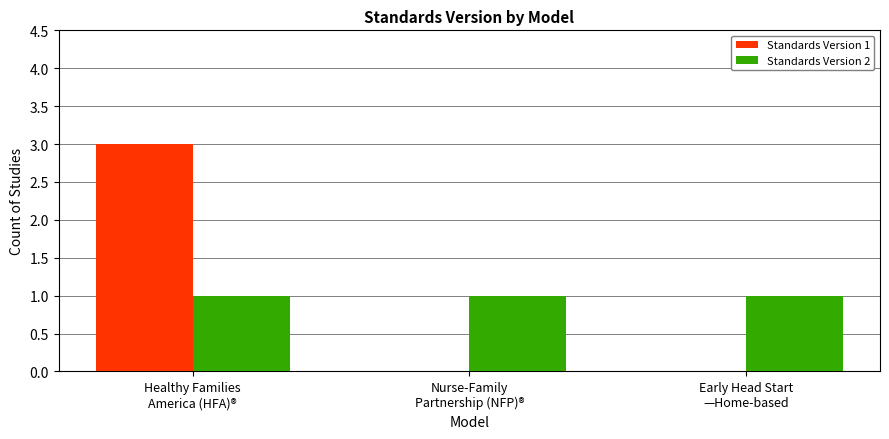

How many series are shown in this chart?

2